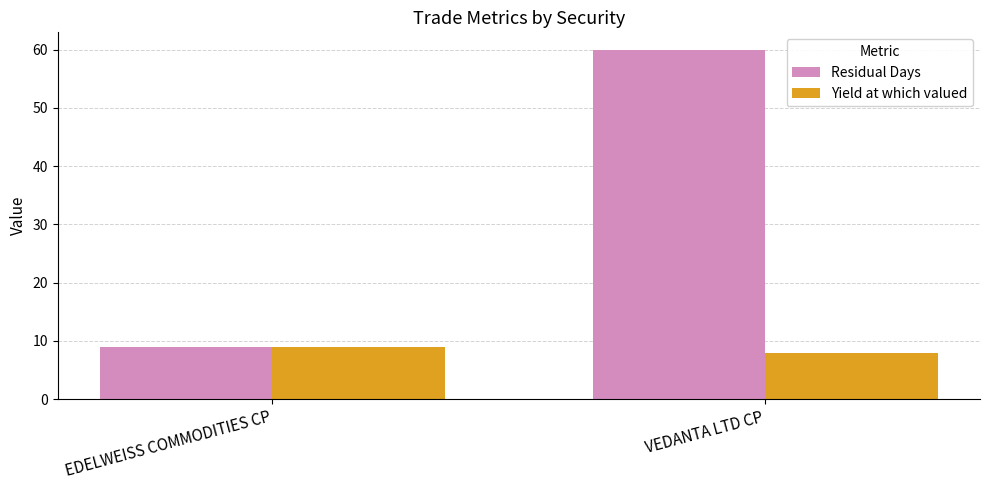

Rank the series at VEDANTA LTD CP from lowest to highest value.

Yield at which valued, Residual Days